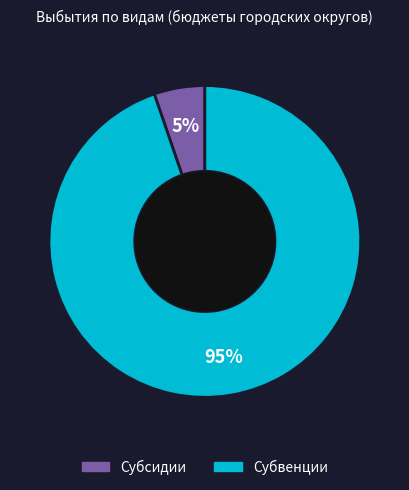

Which slice is the largest?

Субвенции